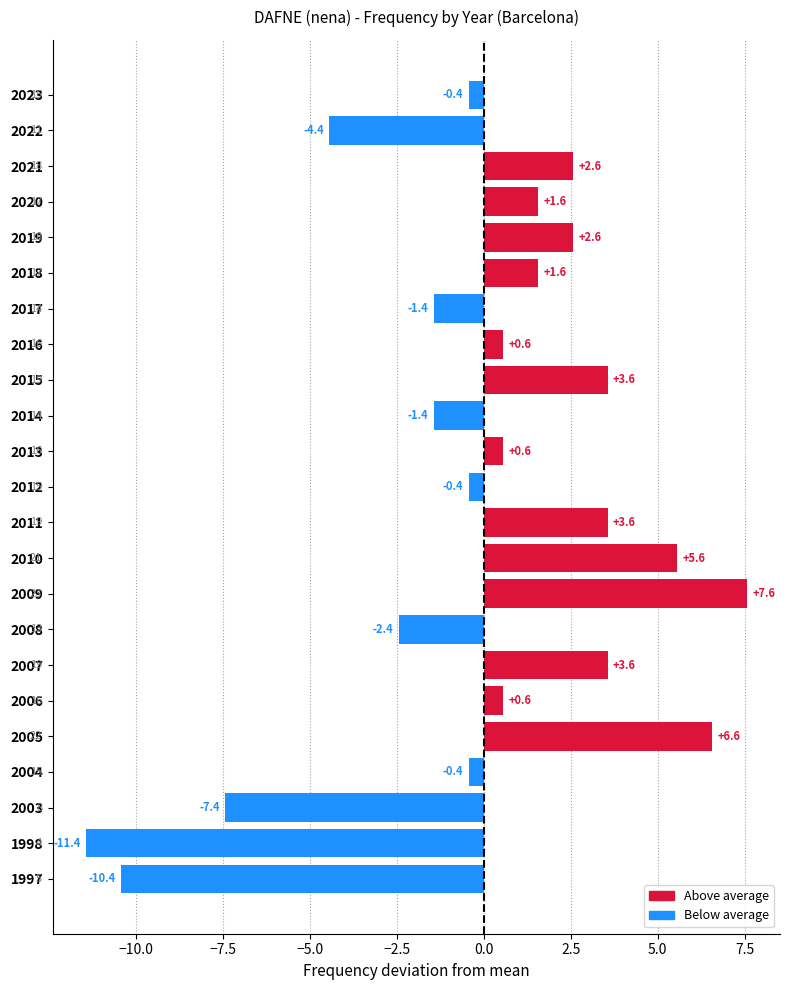

Which category has the lowest value across all series?

1998